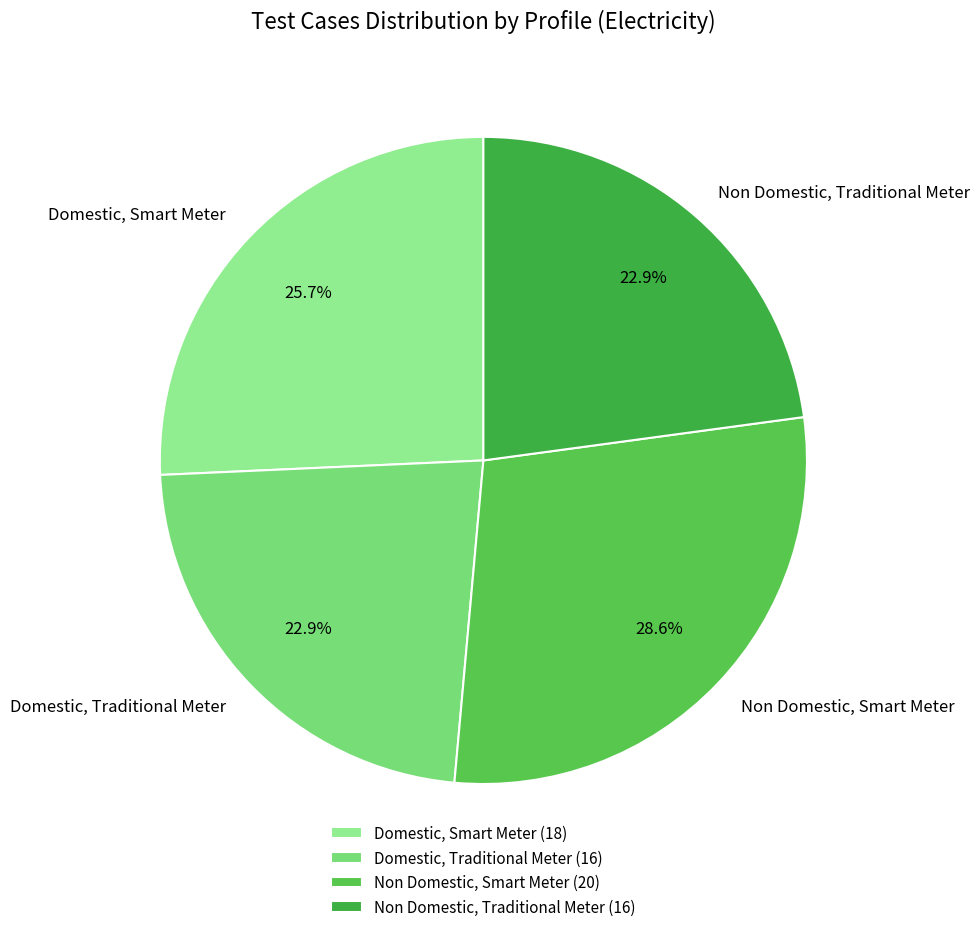

The Non Domestic, Smart Meter slice represents 29% of the pie. True or false?

True